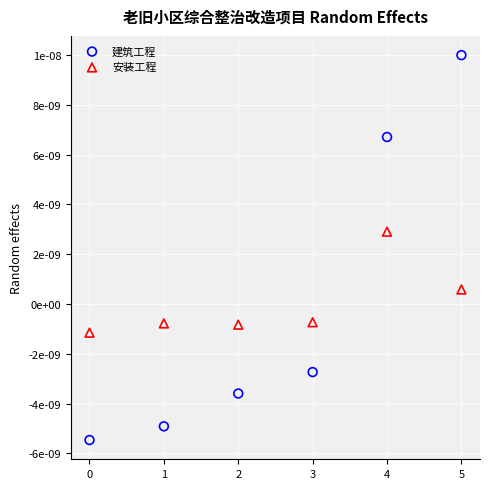

Which series reaches the minimum Y coordinate?

建筑工程